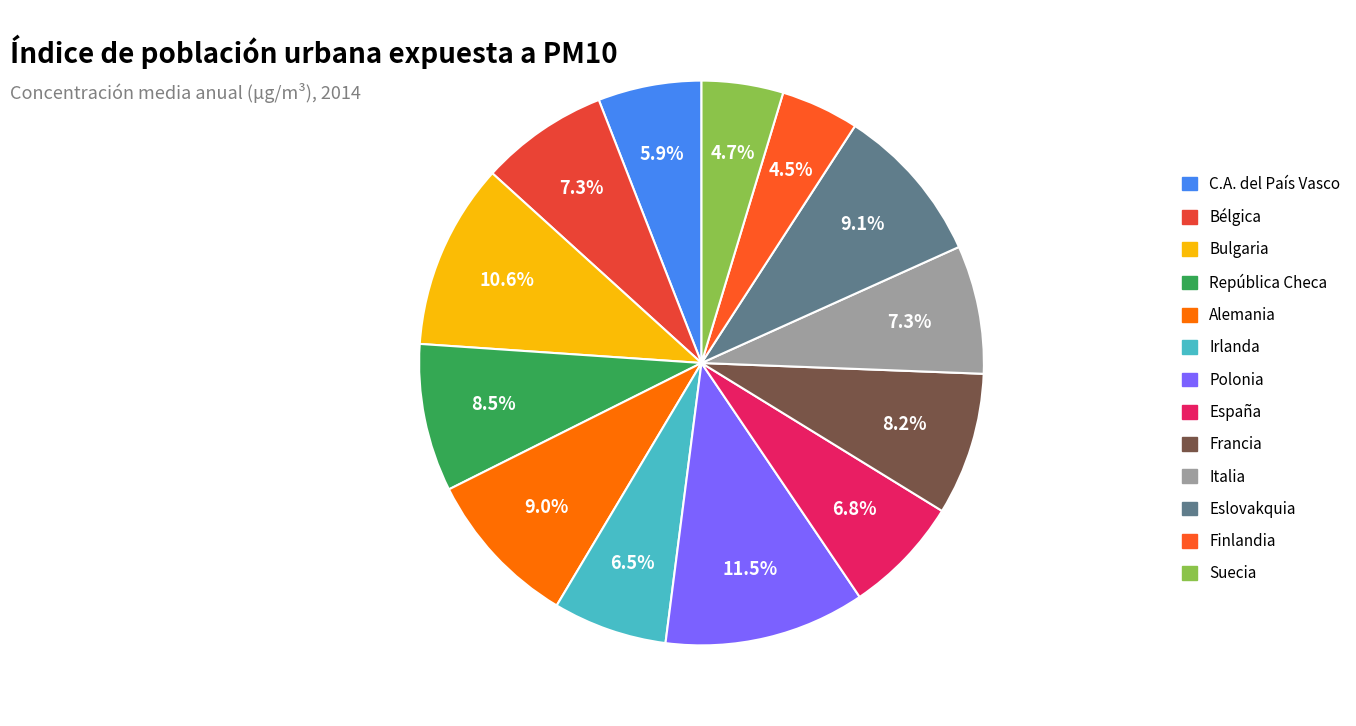

How many slices are in this pie chart?

13